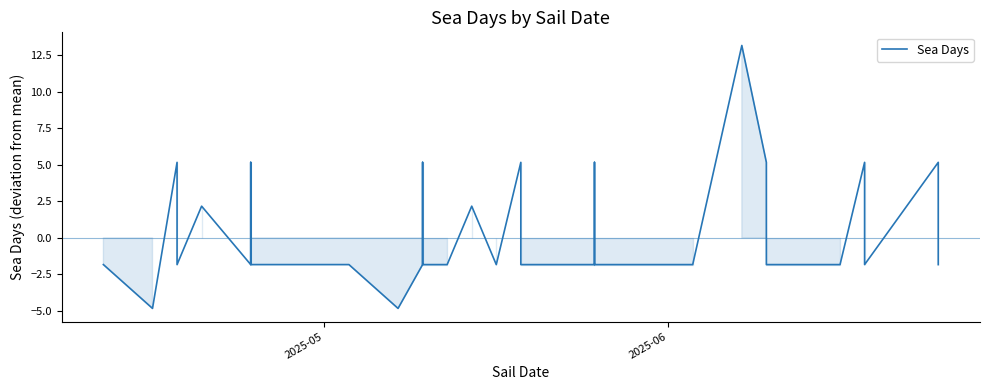

True or false: the data shows -0.9 at 2025-05.

False